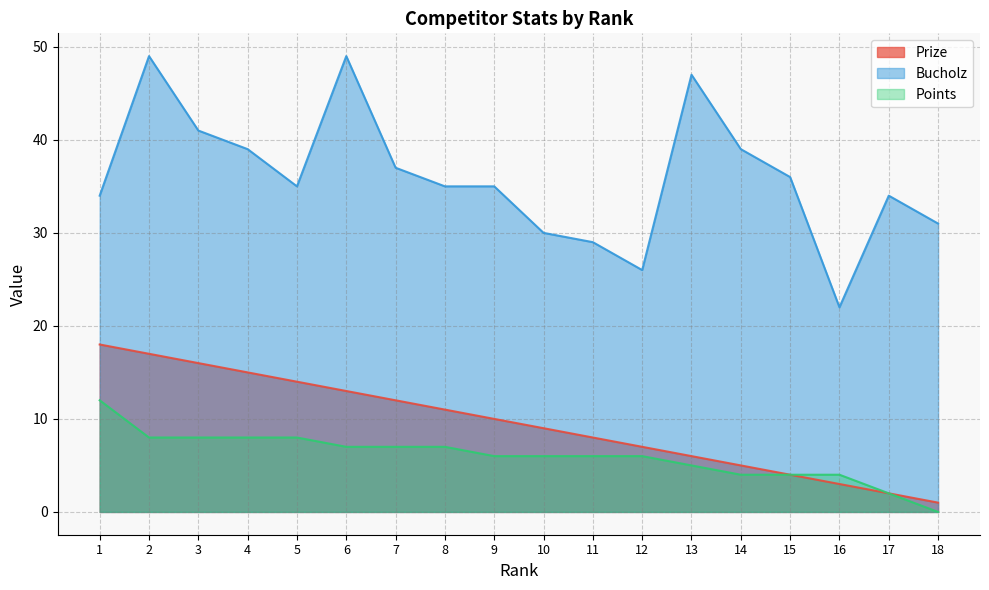

True or false: Bucholz and Prize intersect in this chart.

False